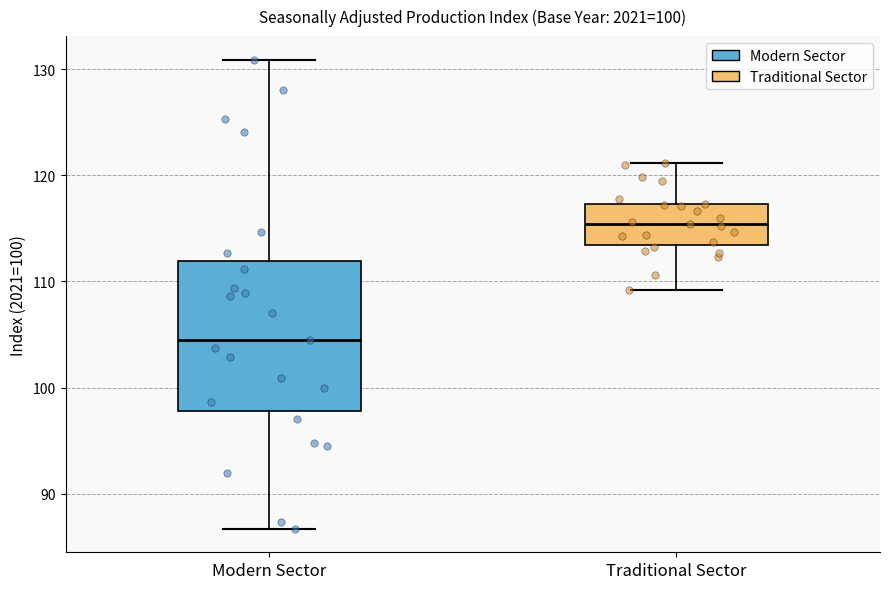

Reading left to right, transcribe this box plot: for each box, give where its median line is, the range the box spans, and where its two whiskers end, as read against the y-axis. The values are not printed on the chart, so give them approximately, as read against the axis.

Modern Sector: median 105, box 98 to 112, whiskers 87 to 131
Traditional Sector: median 115, box 113 to 117, whiskers 109 to 121